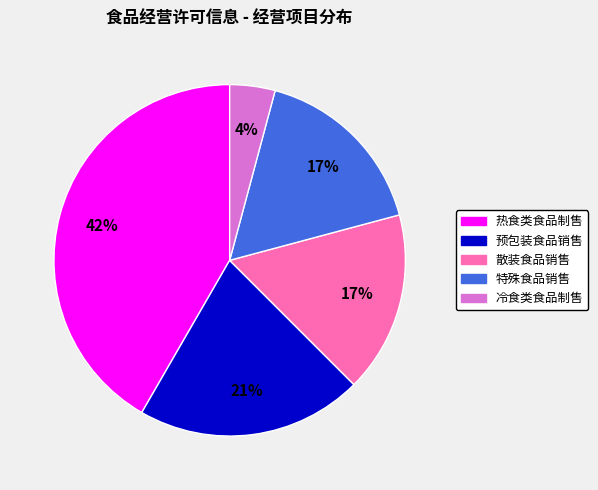

Which category has the smallest portion of the pie?

冷食类食品制售